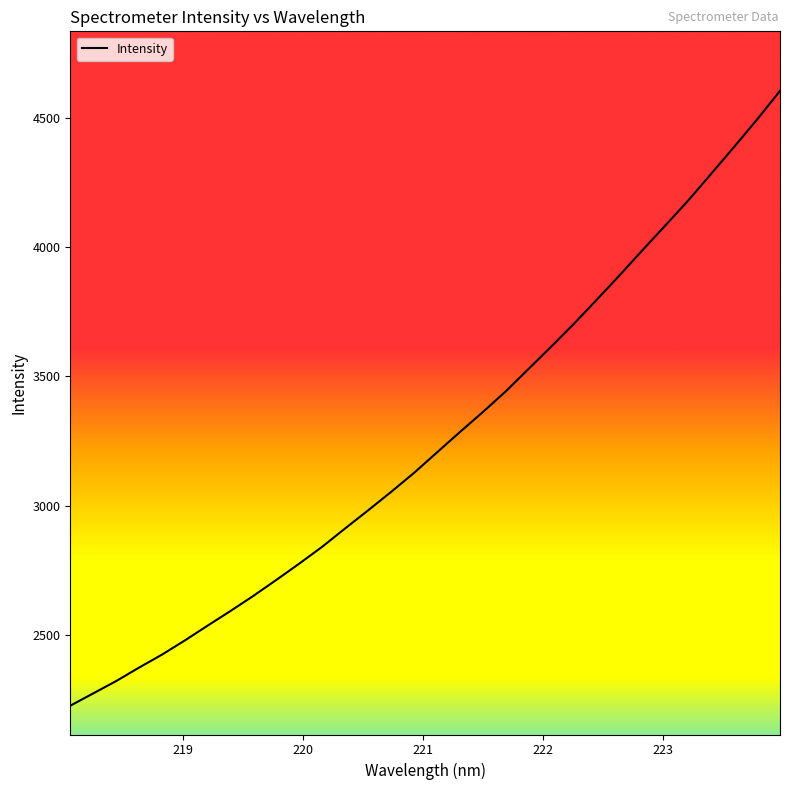

What is the greatest value displayed?

4603.5